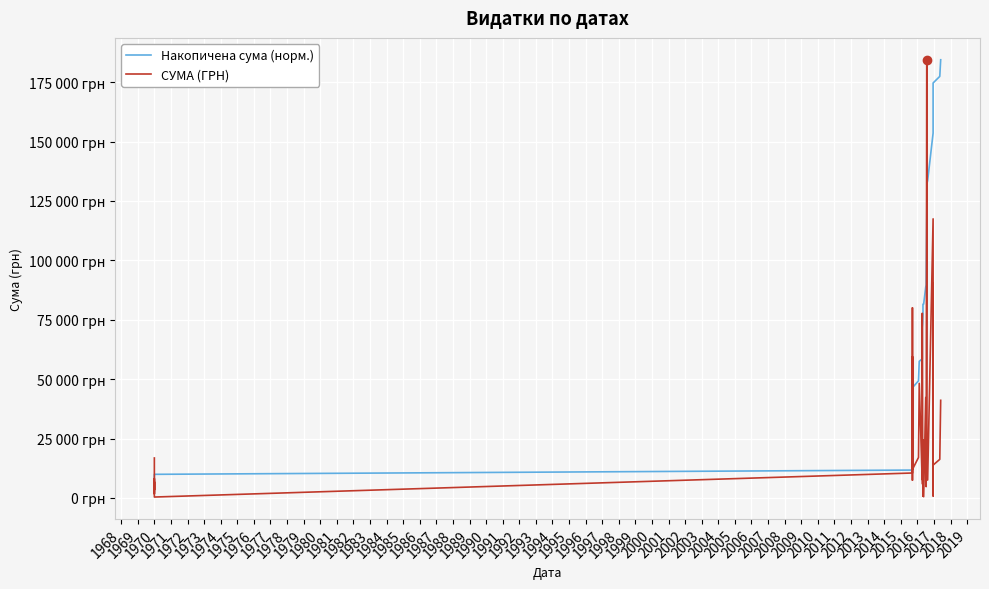

At how many categories does at least one series exceed 118638?

13